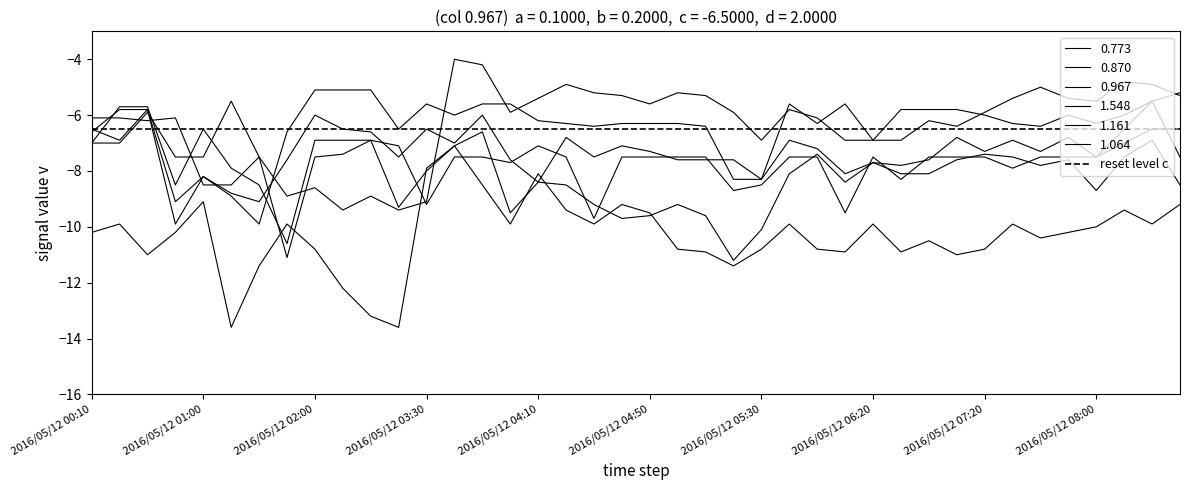

What is the difference between the 0.967 values at 2016/05/12 03:50 and 2016/05/12 00:20?

0.9